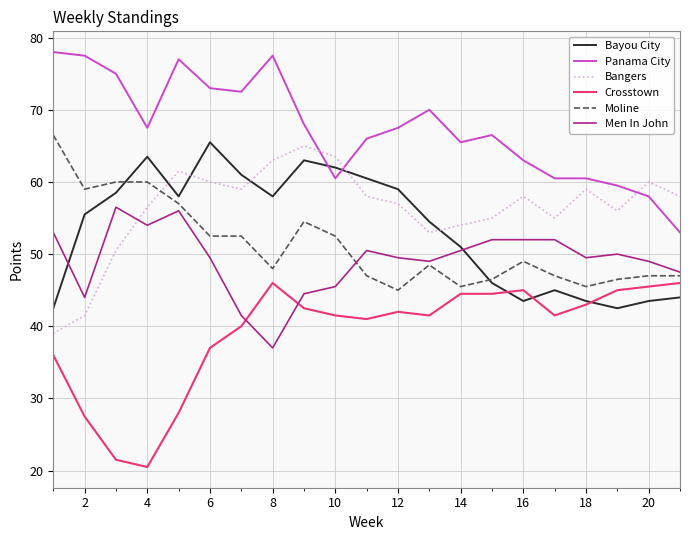

True or false: Men In John and Bayou City cross at least once.

True